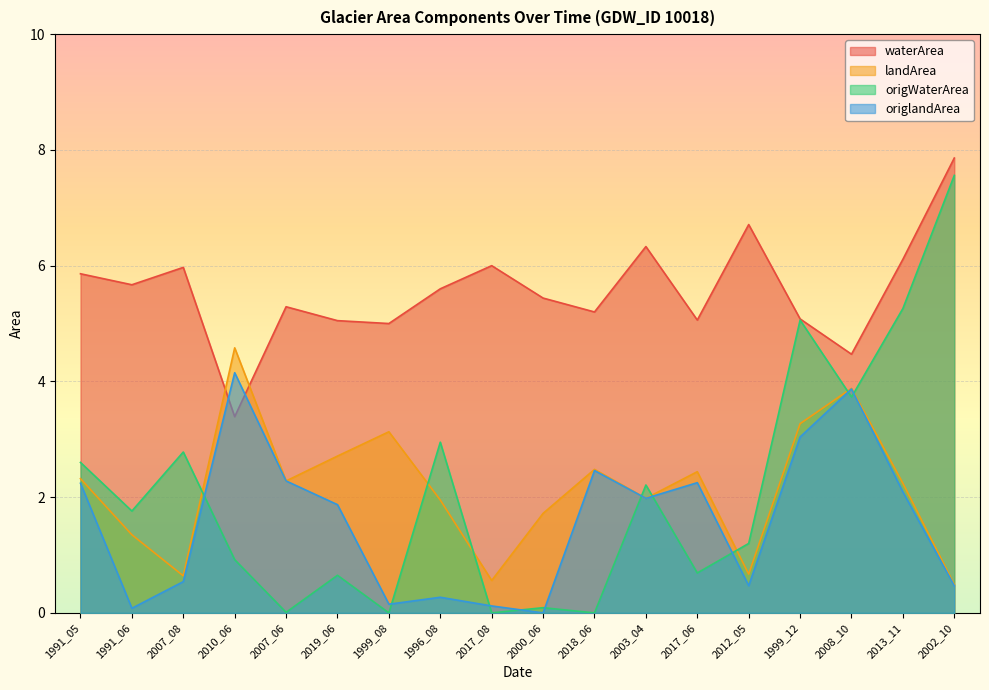

How many data points in origWaterArea are less than 1?

8